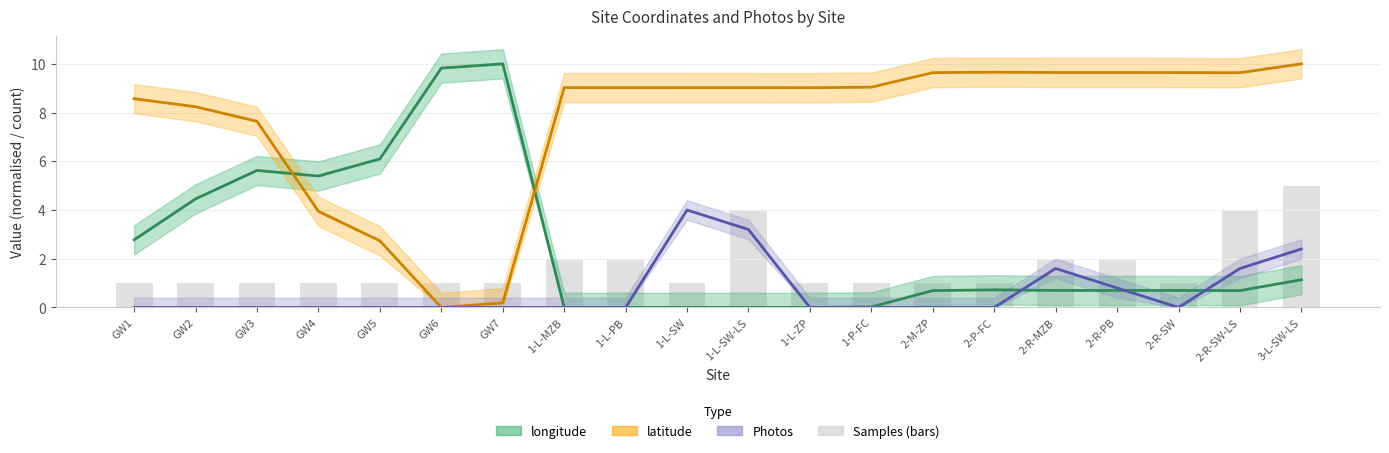

What is the average value of the Photos series?

0.7